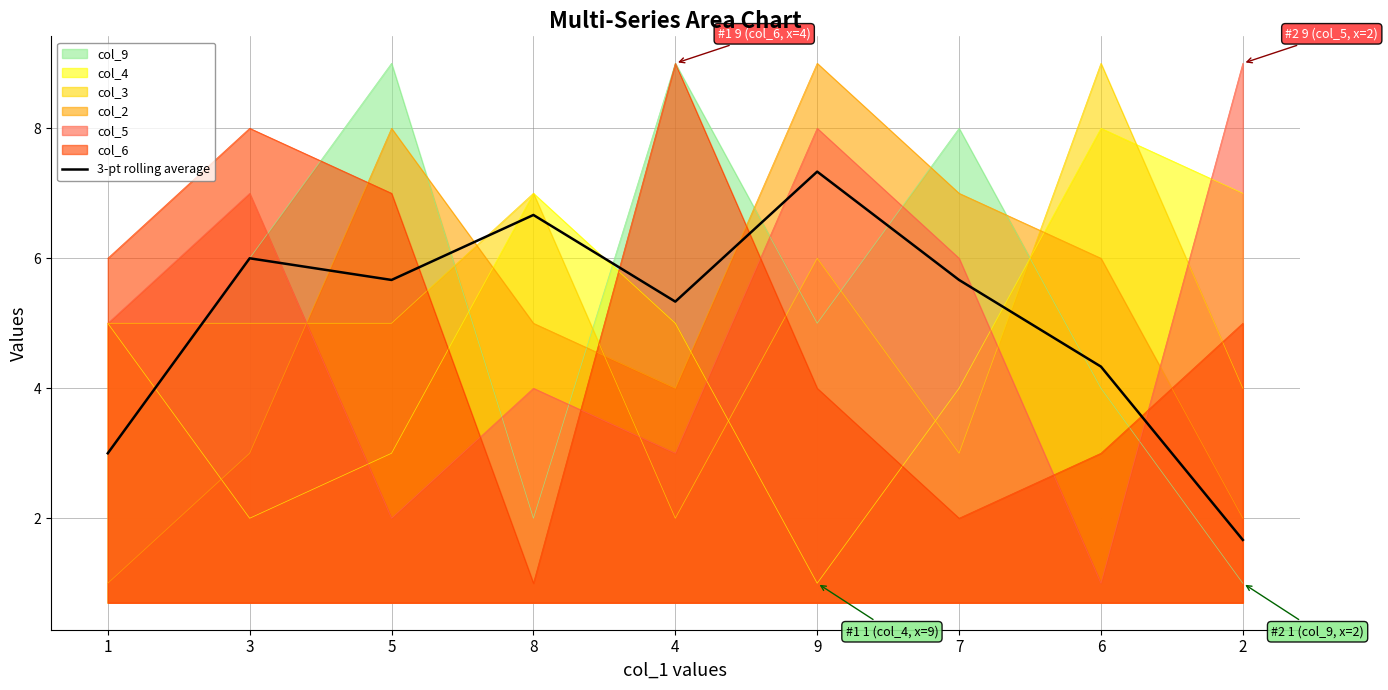

What is the smallest value displayed?

1.0